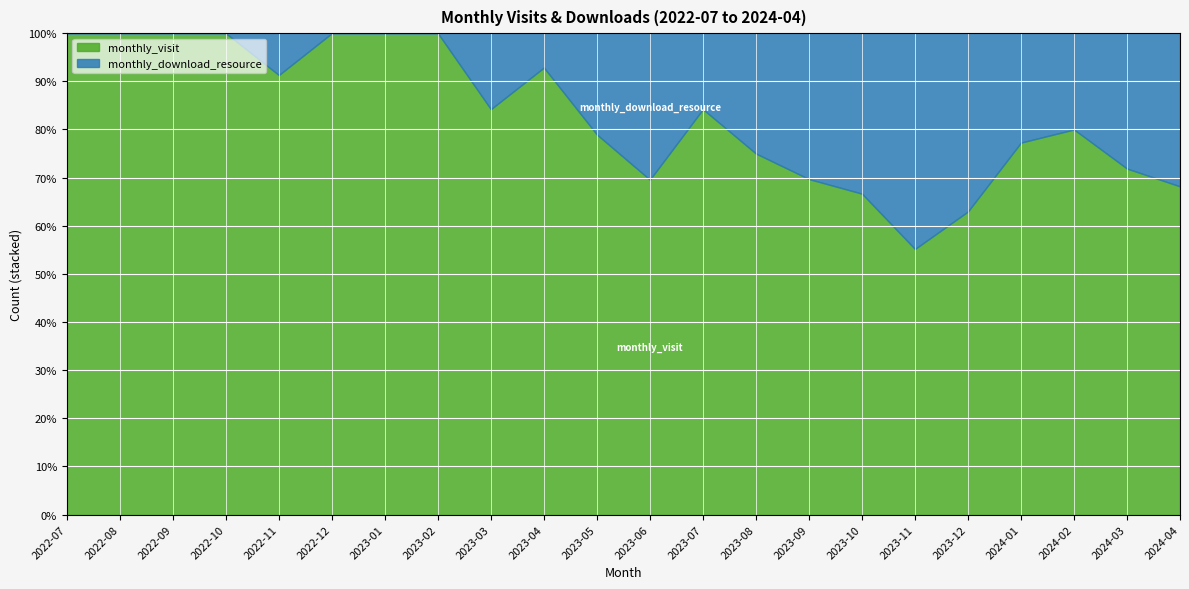

Is it true that monthly_download_resource equals 1 at 2023-03?

False